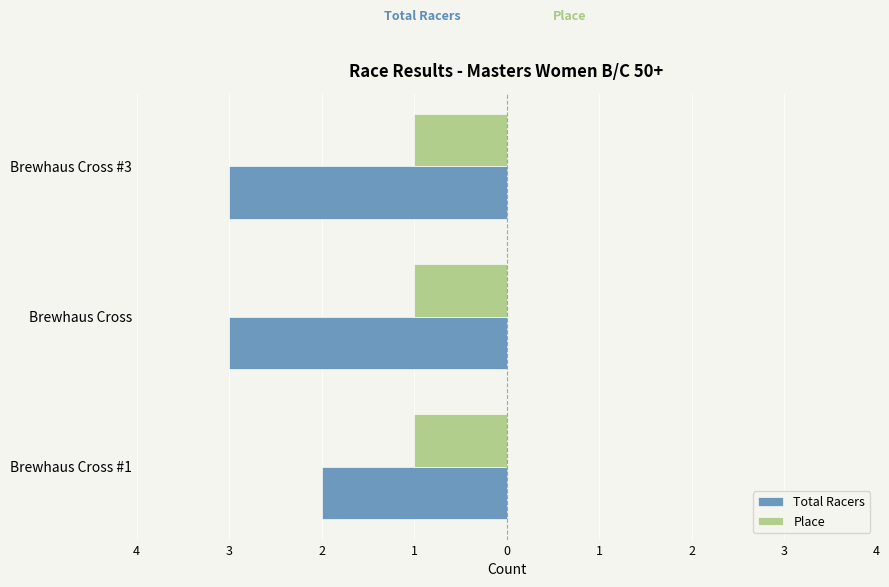

What are all the series names shown in the legend?

Total Racers, Place